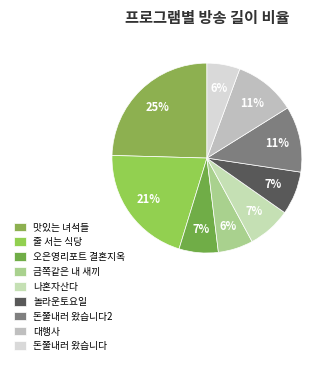

To the nearest percent, what is the average slice percentage?

11%